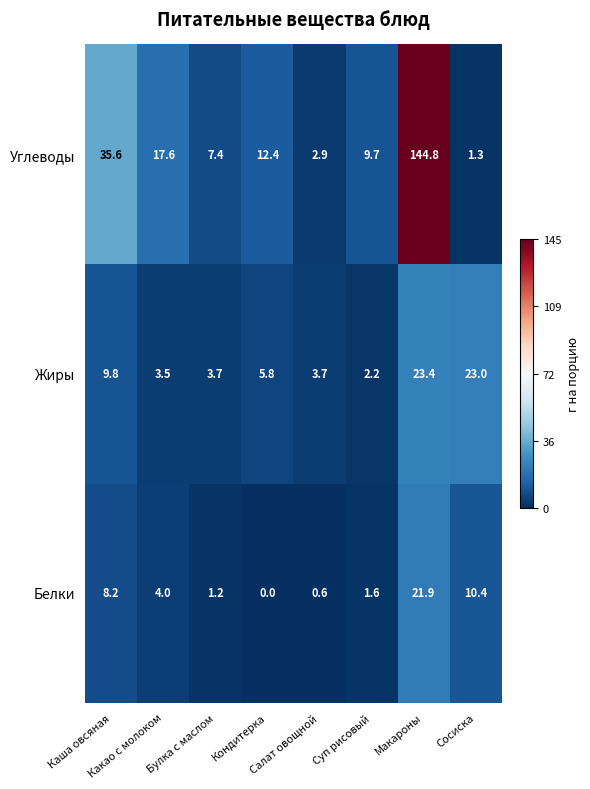

Which series has the widest spread of values?

Углеводы